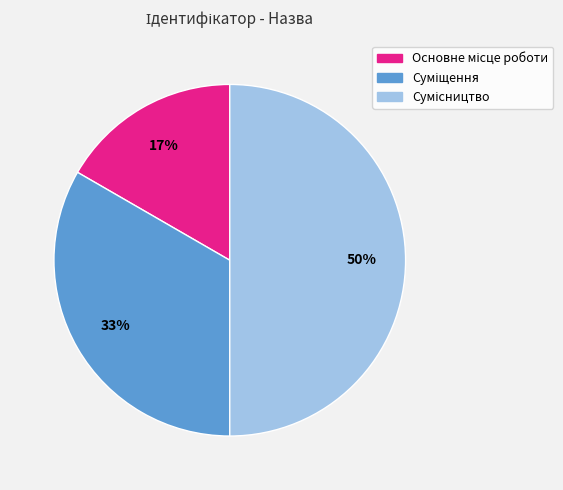

To the nearest percent, what is the difference between the largest and smallest slice percentages?

33%